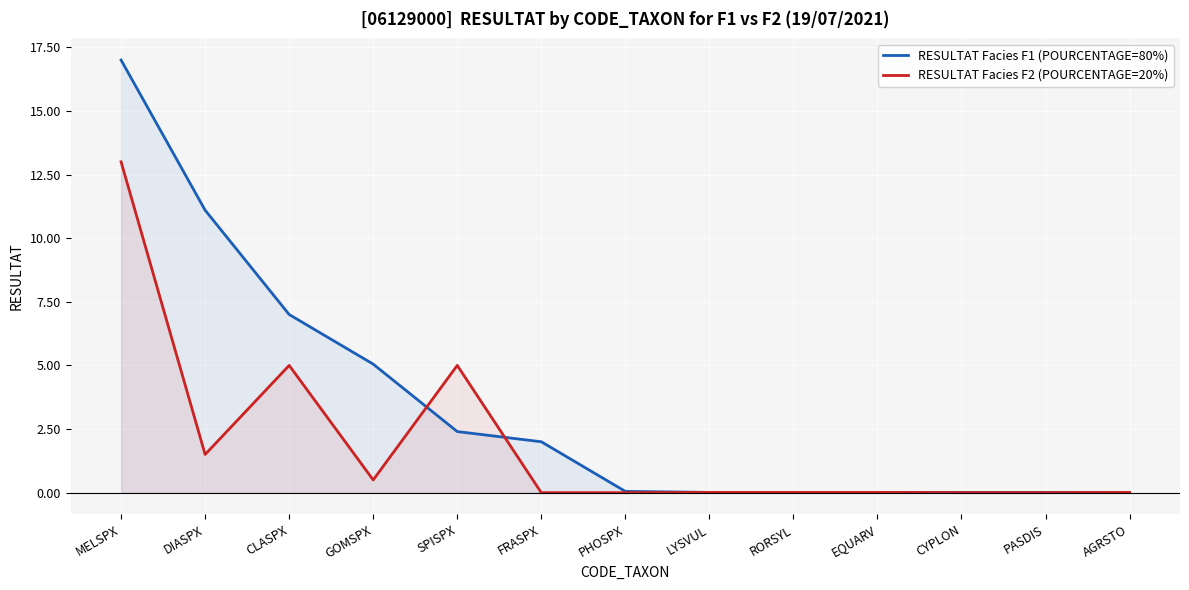

What is the difference between the RESULTAT Facies F1 (POURCENTAGE=80%) values at CYPLON and FRASPX?

2.0